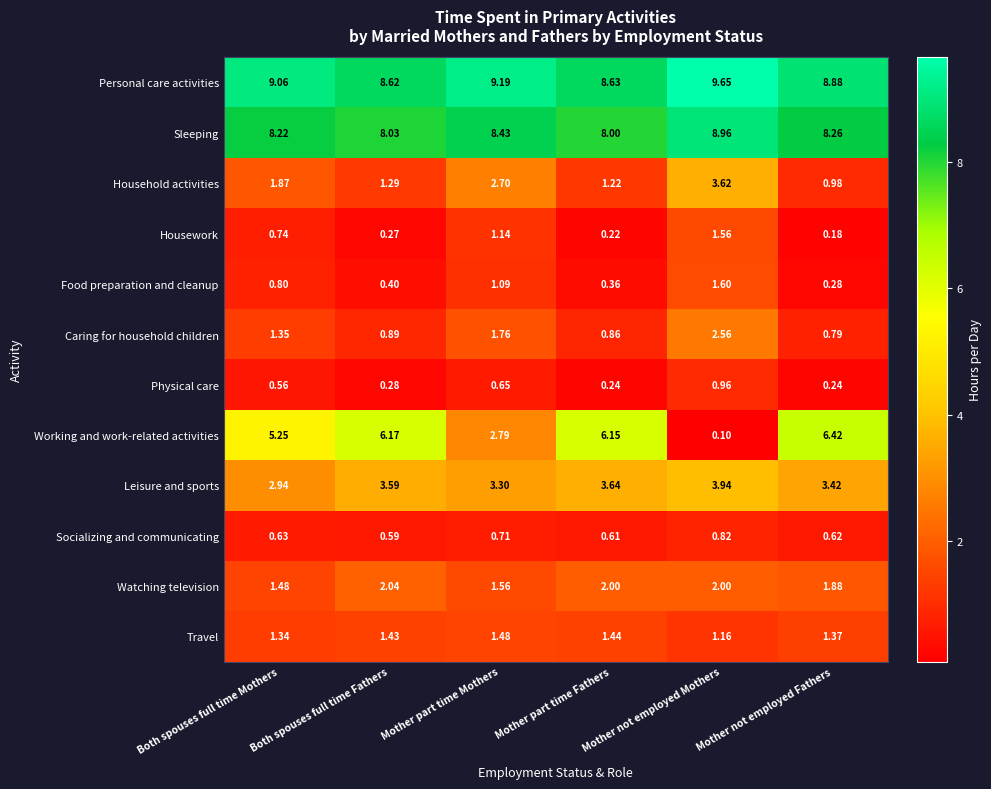

Which series has the widest spread of values?

Working and work-related activities